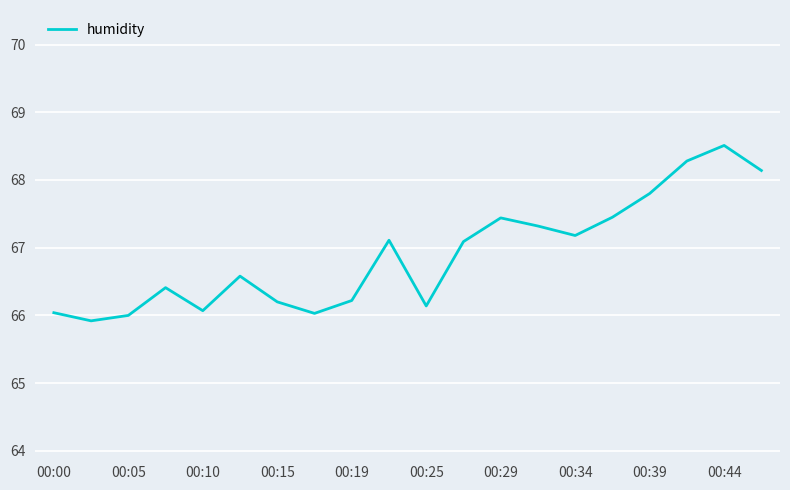

What is the smallest value displayed?

65.9